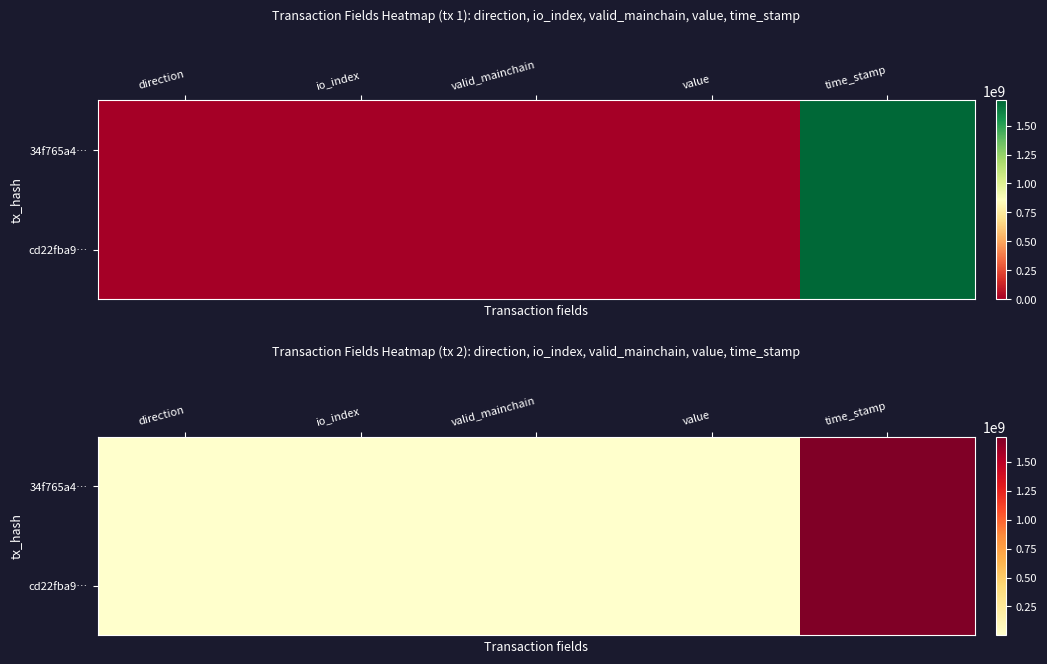

How many data points in 34f765a4… are above 1?

2